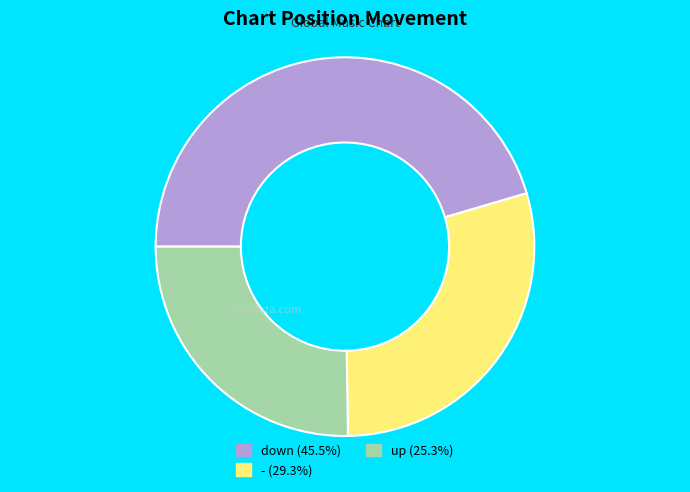

Rank the categories by value from lowest to highest.

up, -, down